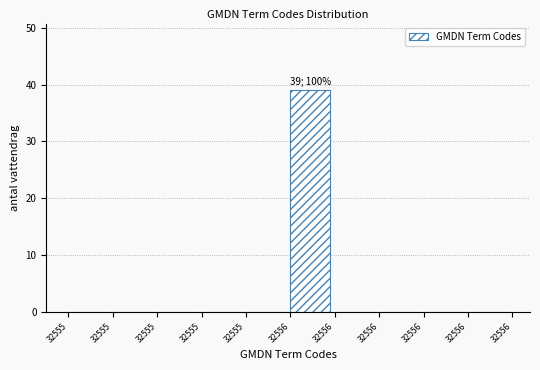

Are the bars horizontal?

No